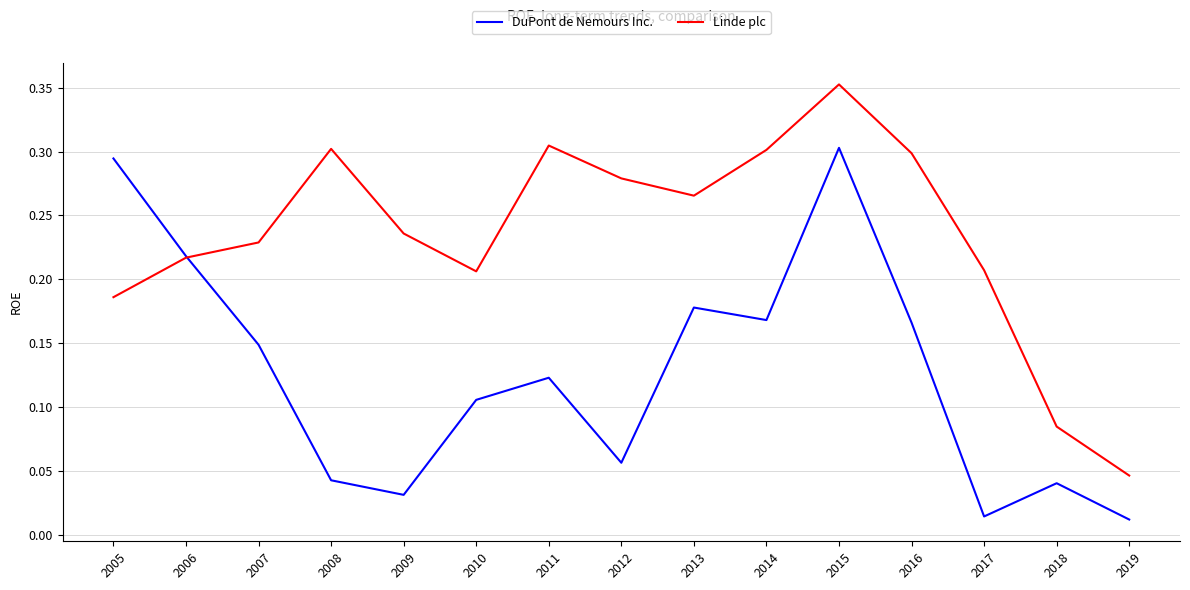

At which category is the sum across all series the highest?

2015